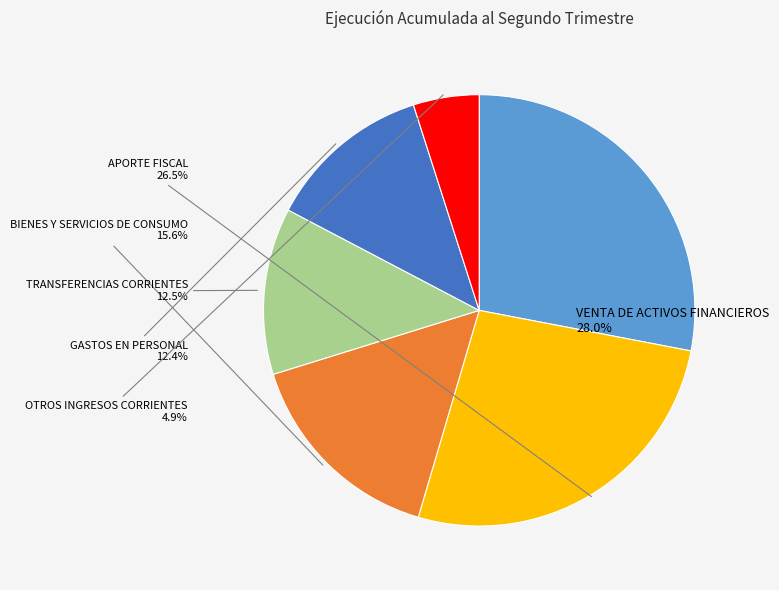

How many segments does this pie chart have?

6